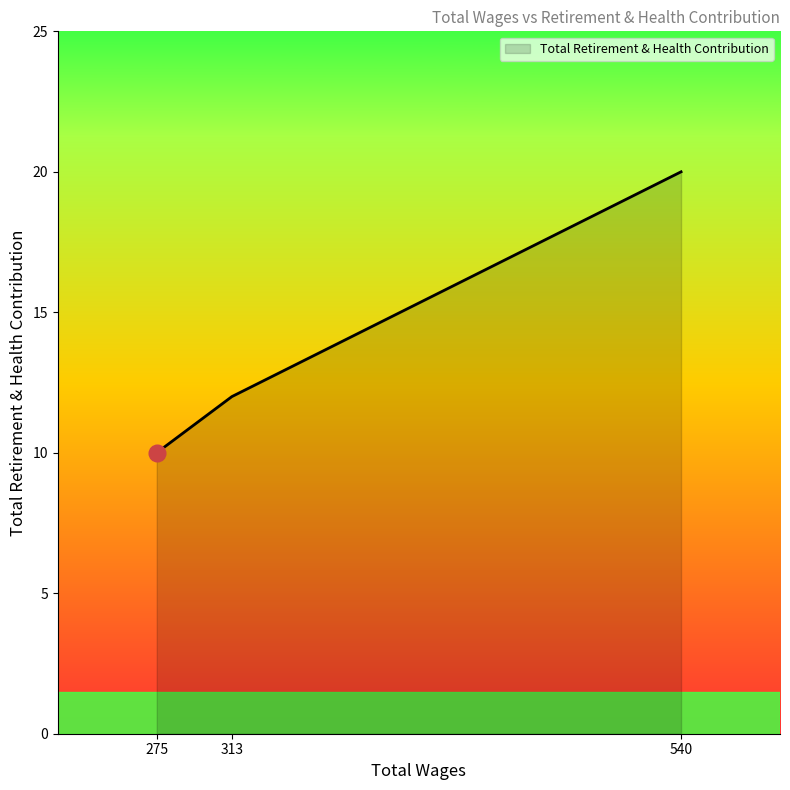

What is the change in value from 275 to 540?

+10